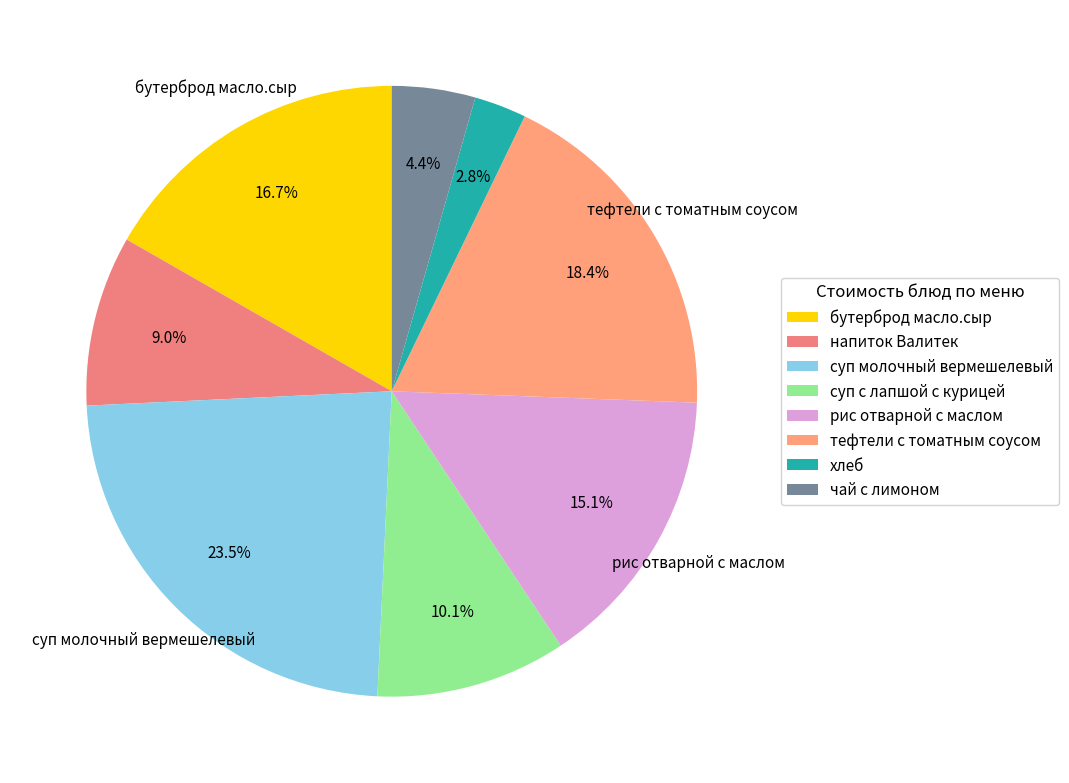

Which category has the smallest portion of the pie?

хлеб